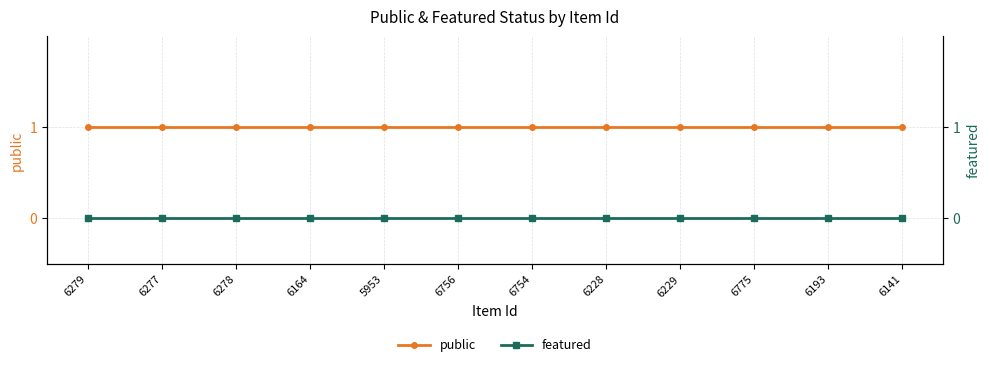

What position from the left is 6228?

8